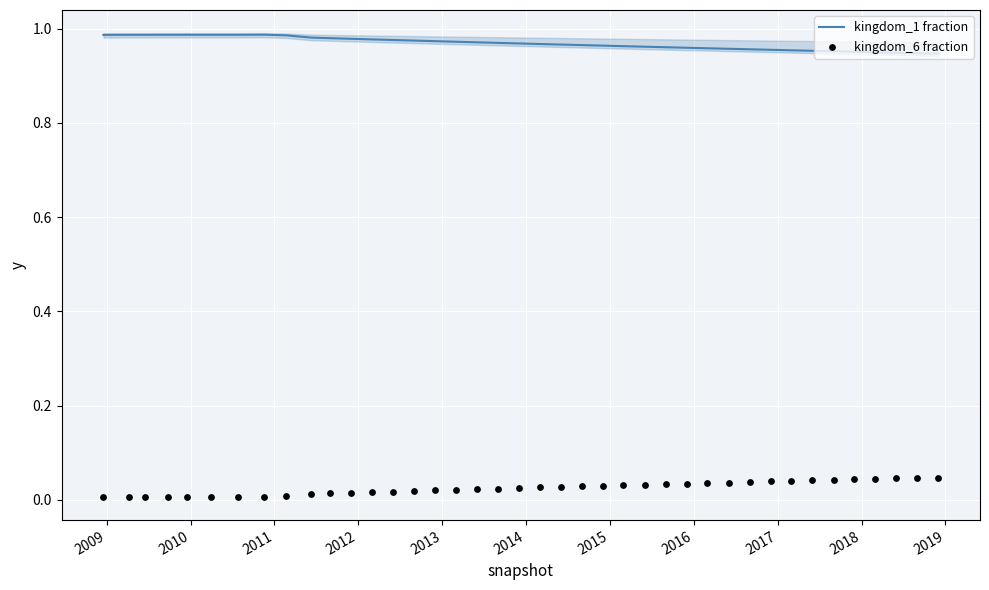

Which series has the largest Y range (max minus min)?

kingdom_6 fraction